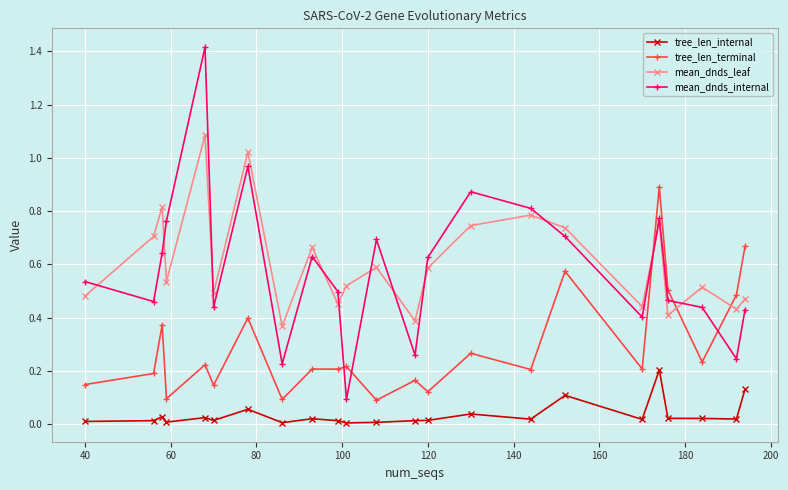

In mean_dnds_leaf, how many points are higher than both neighbors (excluding endpoints)?

8